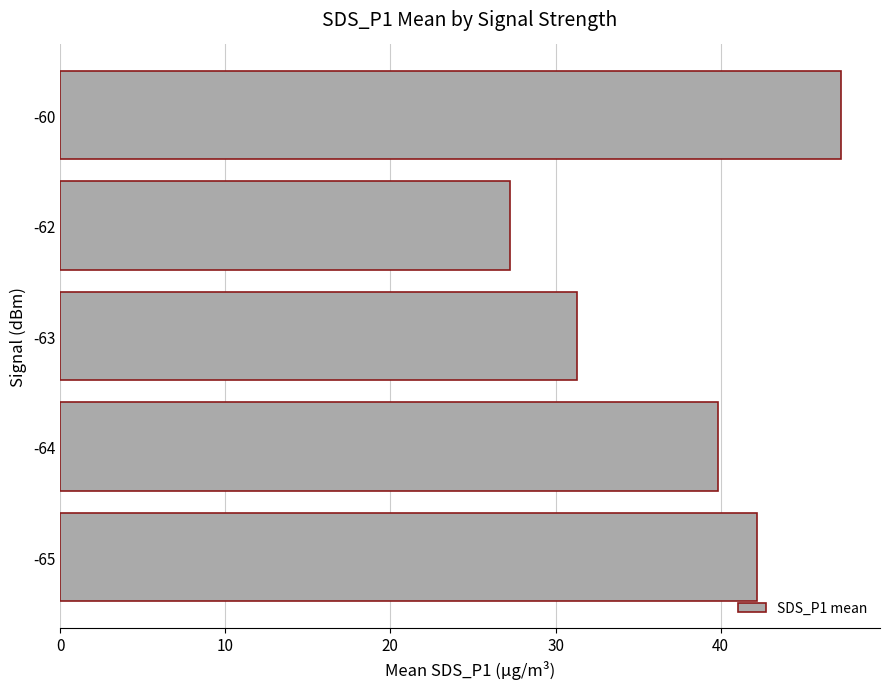

Does the chart contain stacked bars?

No